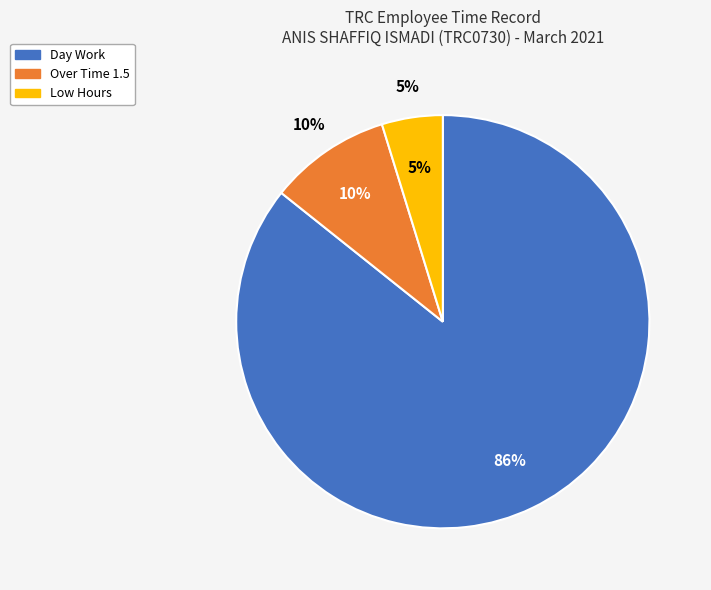

The Day Work slice represents 99% of the pie. True or false?

False